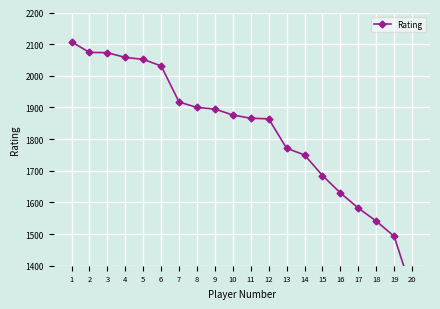

What is the average value?

1824